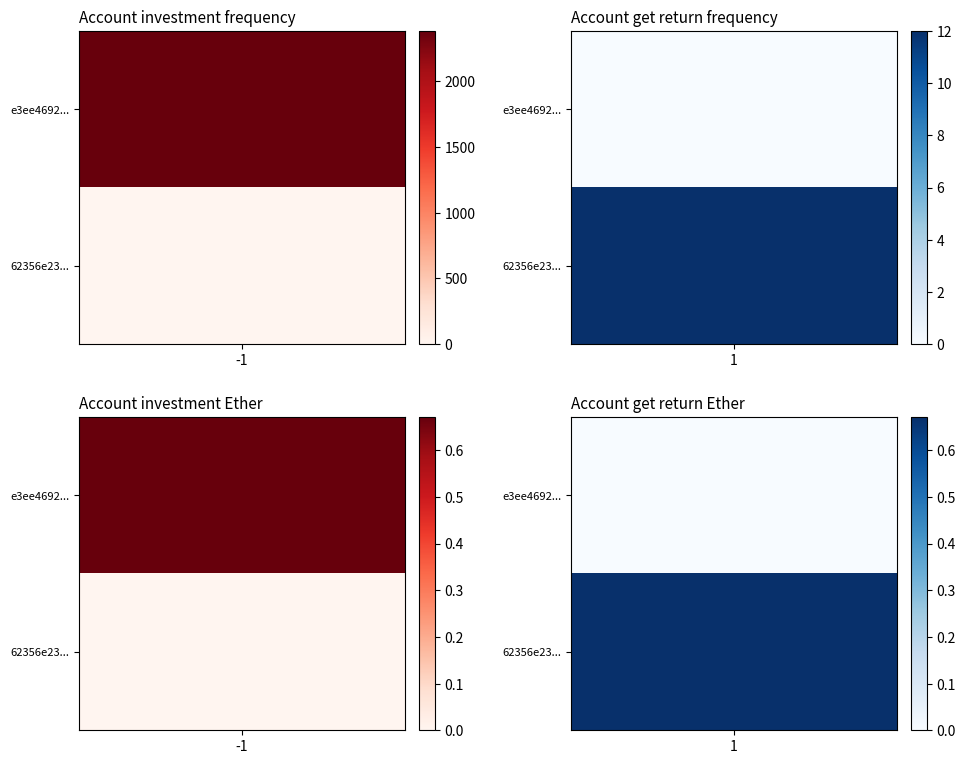

List the series in order of their peak value, highest first.

e3ee4692ac25d8cdf7082b0fdc4deea0030be1f, 62356e2399ee6886f1250a493cd7f4e9b9a5da5